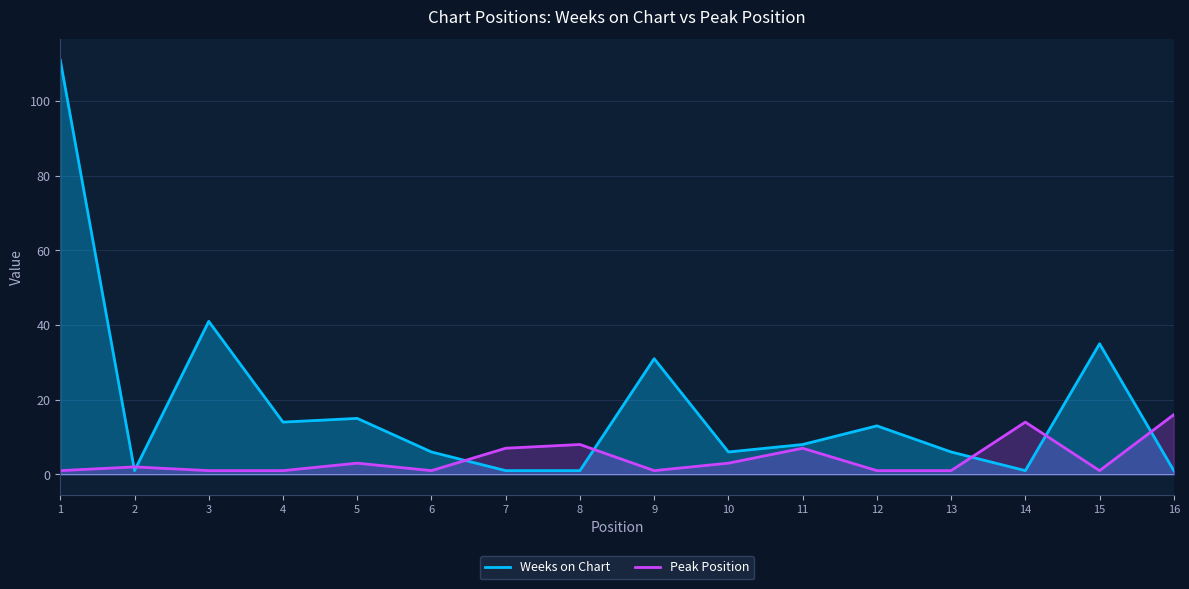

Count the number of categories in the chart.

16